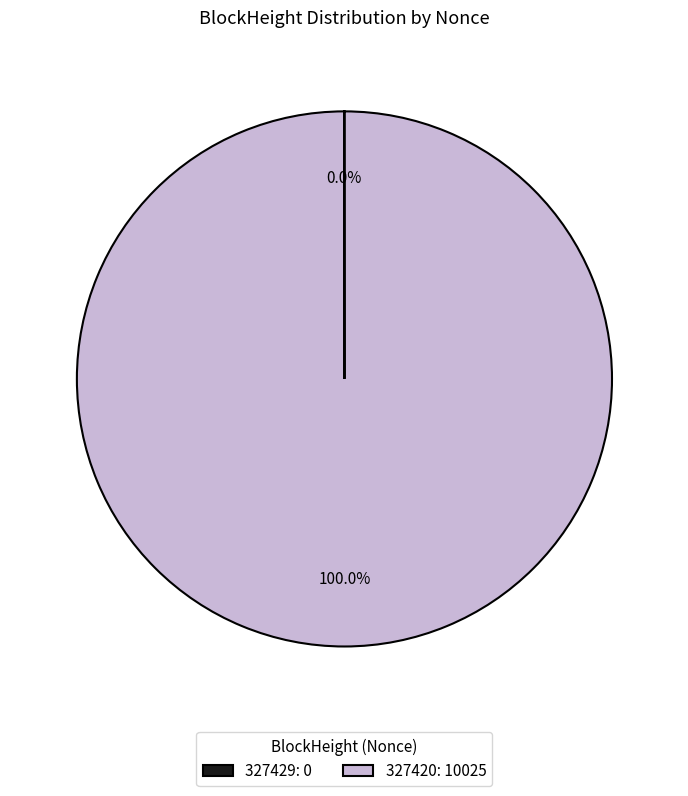

Is there any slice that represents more than half of the pie?

Yes